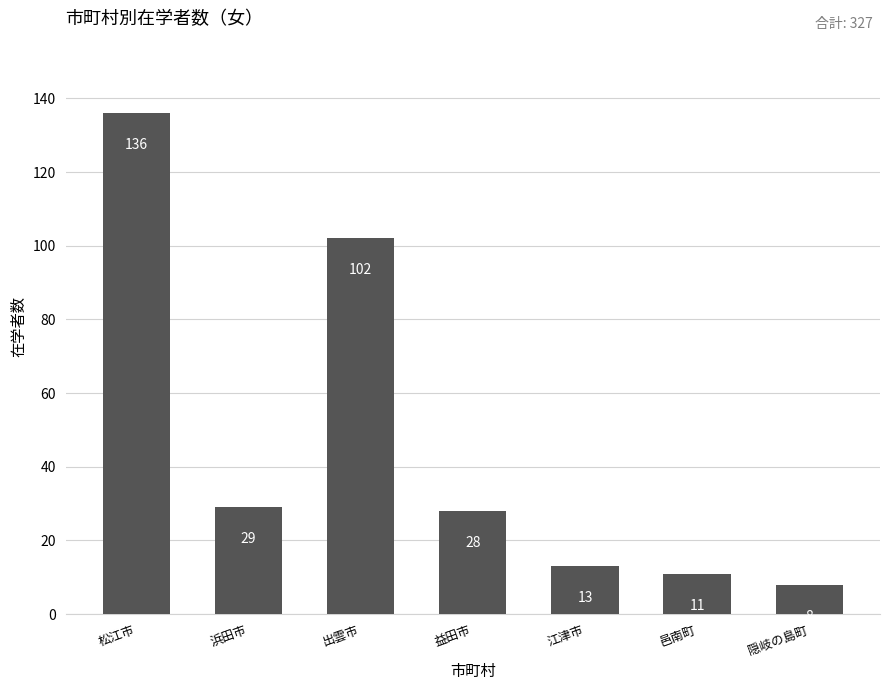

Which category has the lowest value across all series?

隠岐の島町